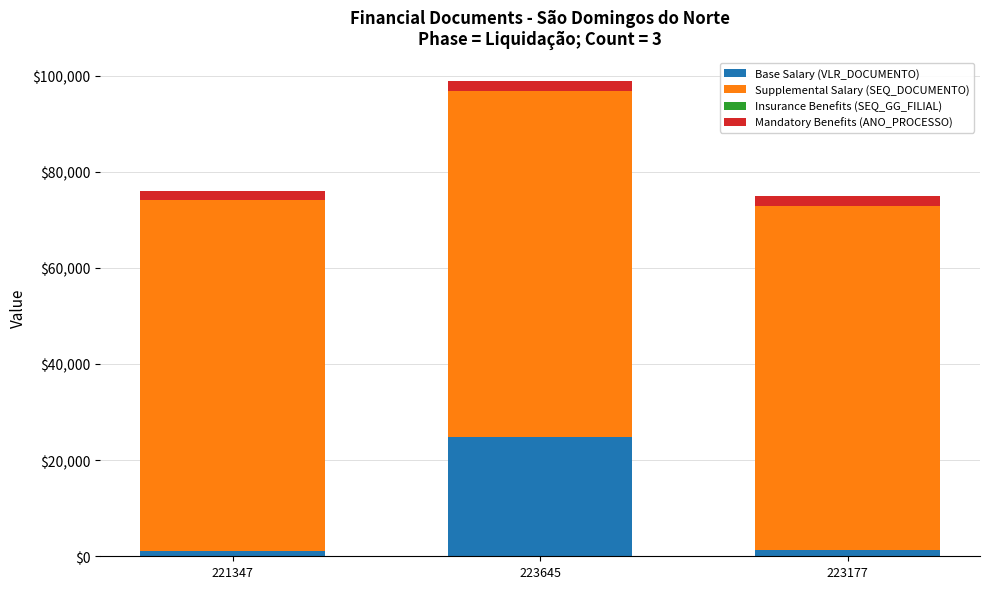

The value of Base Salary (VLR_DOCUMENTO) at 223645 is 24854.5. True or false?

True